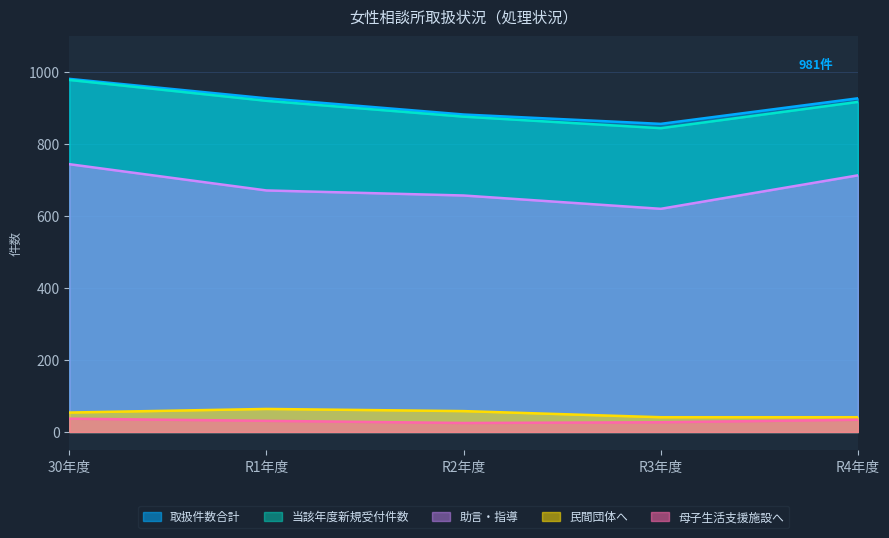

Is it true that 助言・指導 equals 833 at R3年度?

False